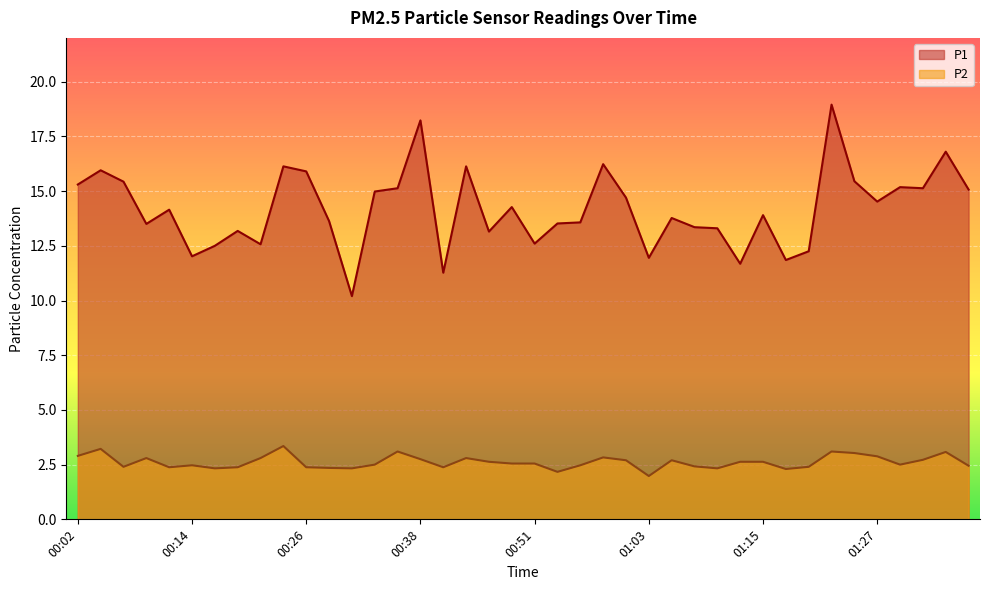

How many interior local peaks does the P1 series have?

13